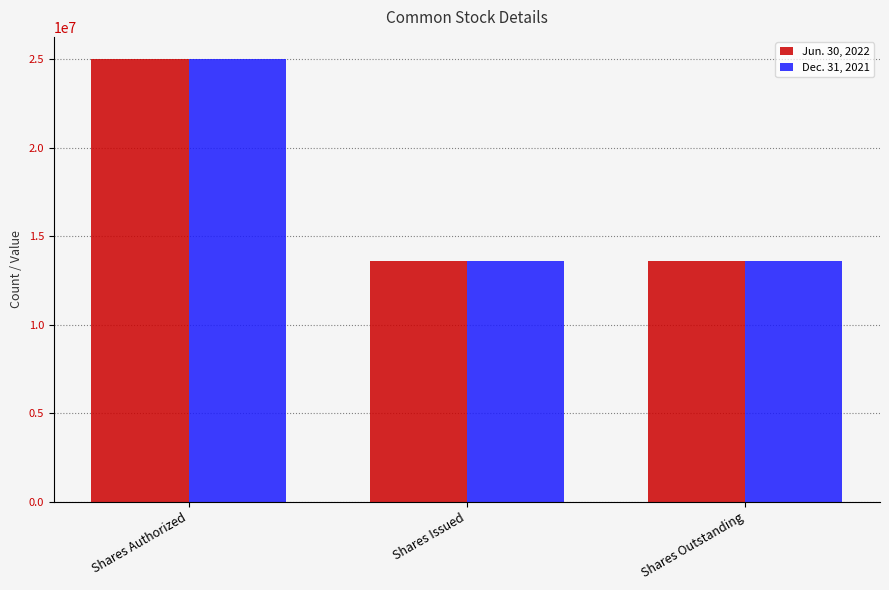

What is the greatest value displayed?

25000000